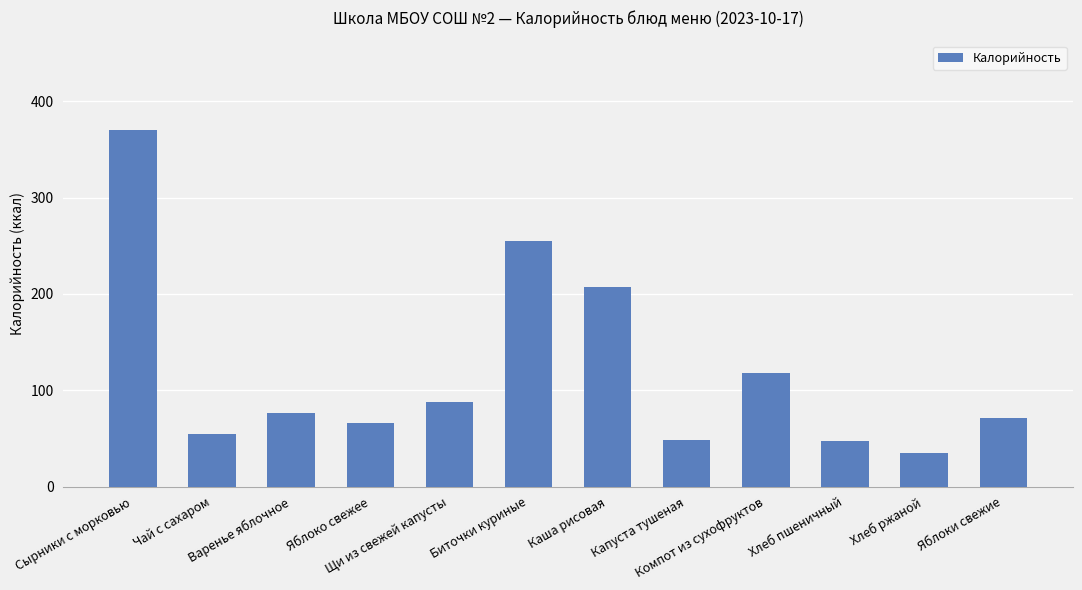

The value at Капуста тушеная is 48.4. True or false?

True